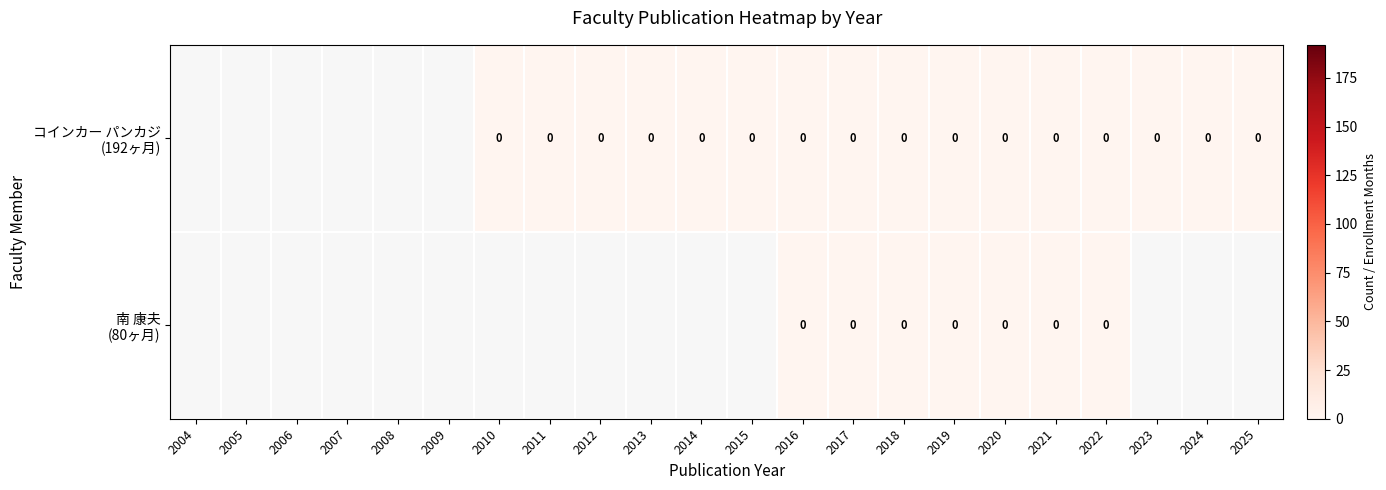

The コインカー パンカジ (192ヶ月) series shows 0.0 at 2025. True or false?

True